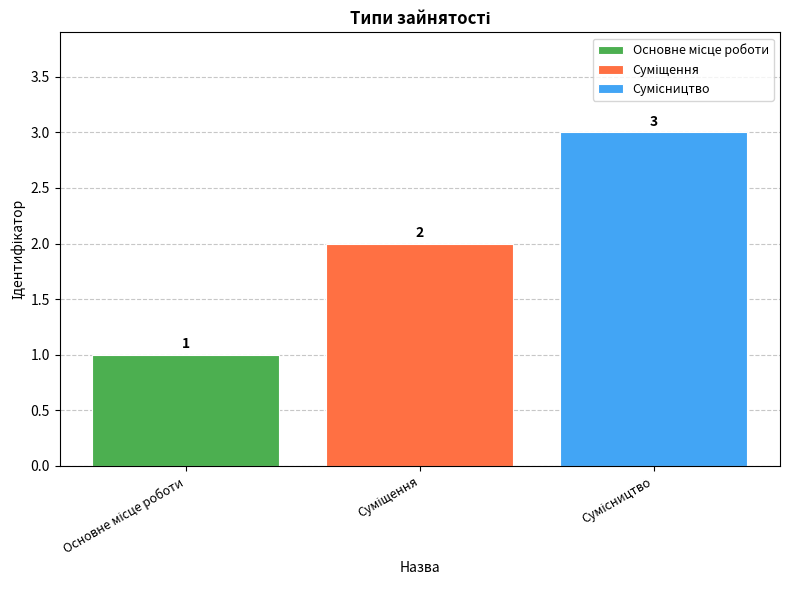

What is the greatest value displayed?

3